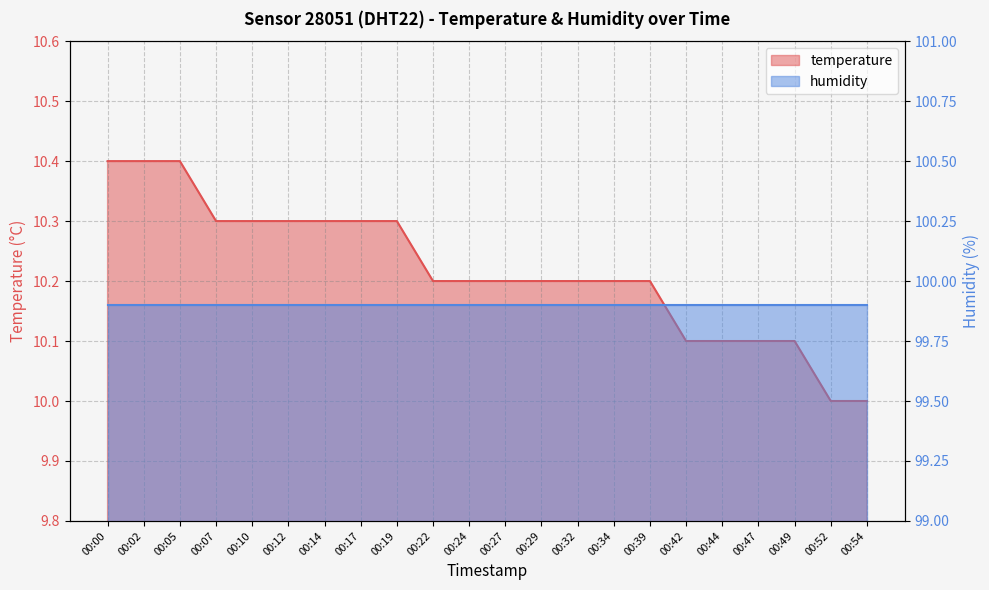

Rank the categories by value from highest to lowest.

00:00, 00:02, 00:05, 00:07, 00:10, 00:12, 00:14, 00:17, 00:19, 00:22, 00:24, 00:27, 00:29, 00:32, 00:34, 00:39, 00:42, 00:44, 00:47, 00:49, 00:52, 00:54